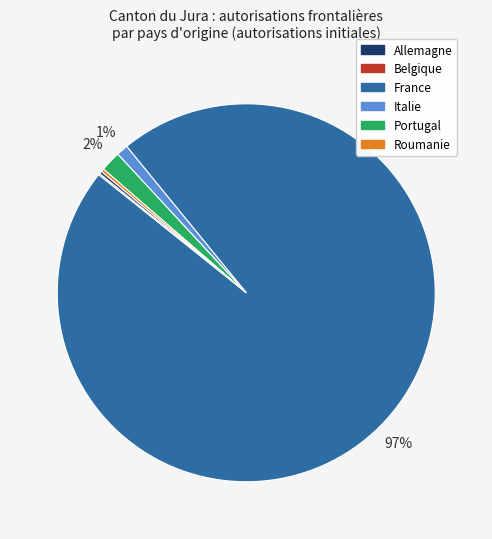

Does any single category account for the majority?

Yes